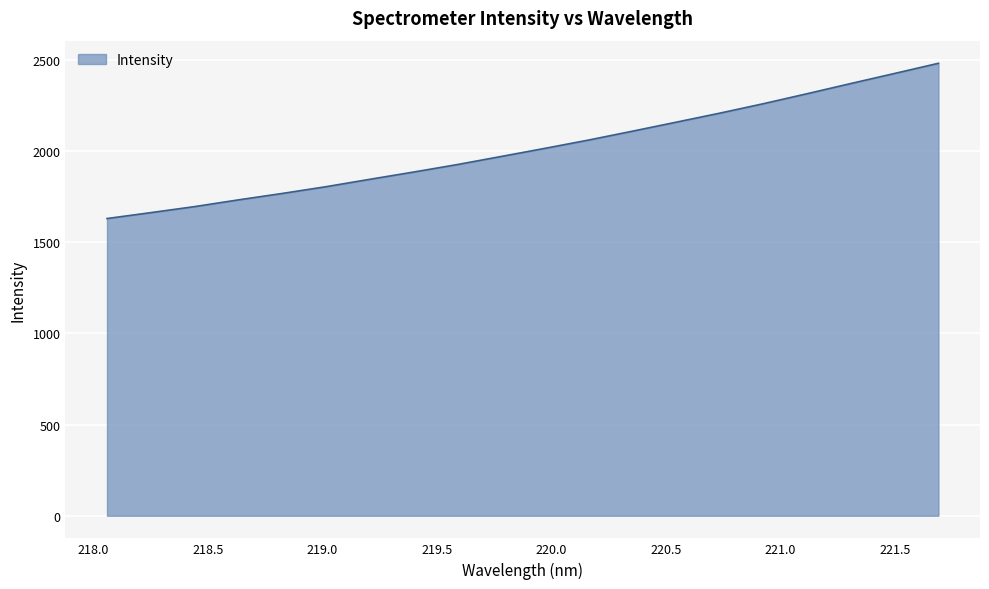

What is the greatest value displayed?

2482.4